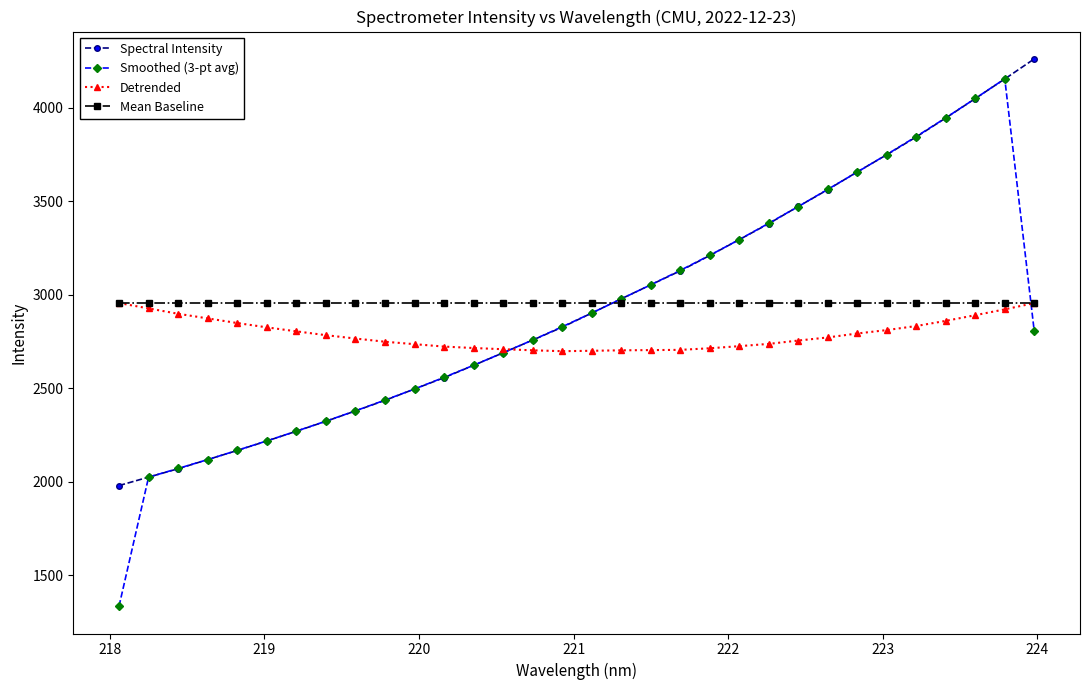

Count the number of categories in the chart.

32